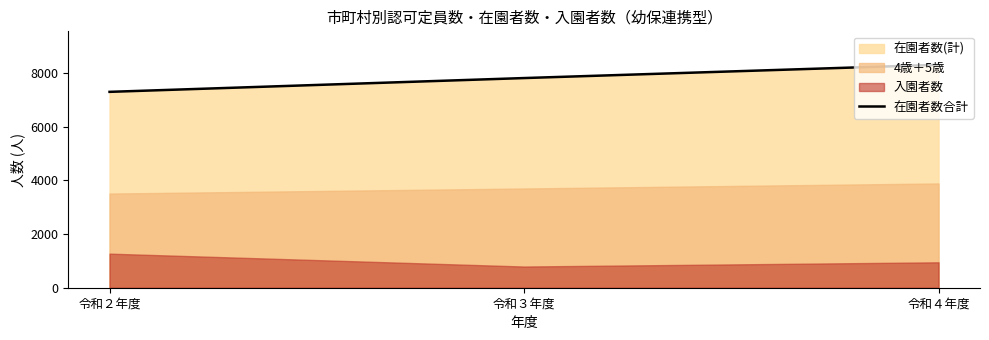

How many values are between 7299 and 8308?

3